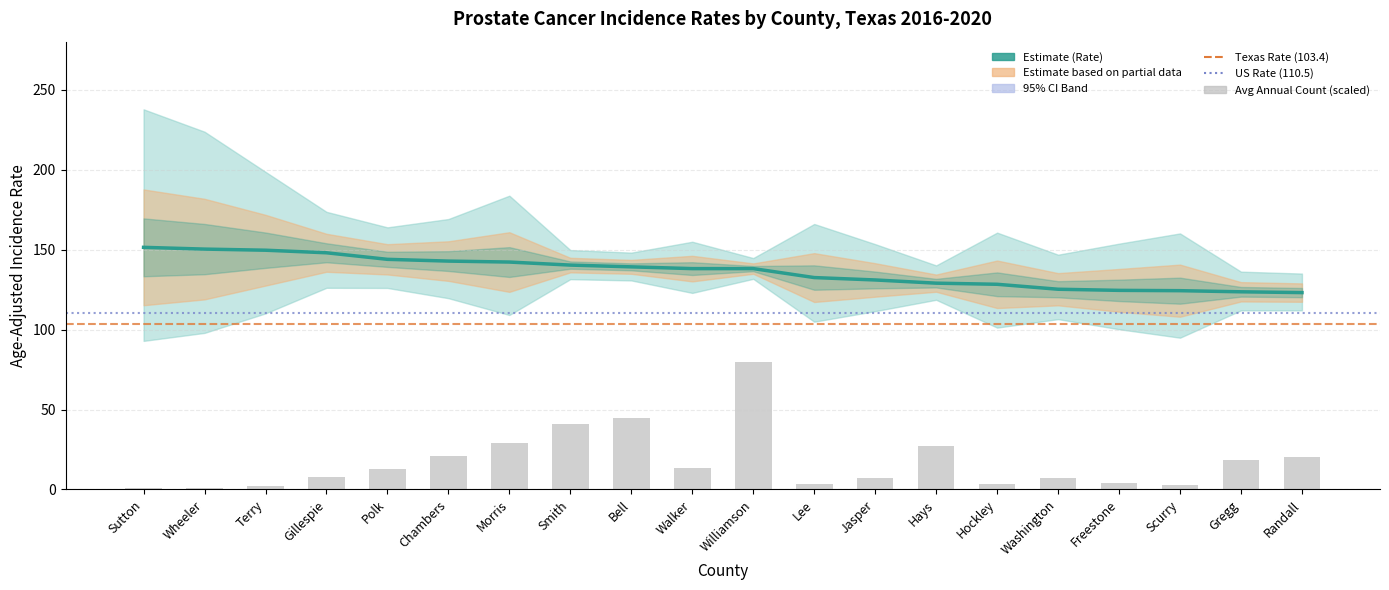

At which category does the chart reach its peak across all series?

Sutton